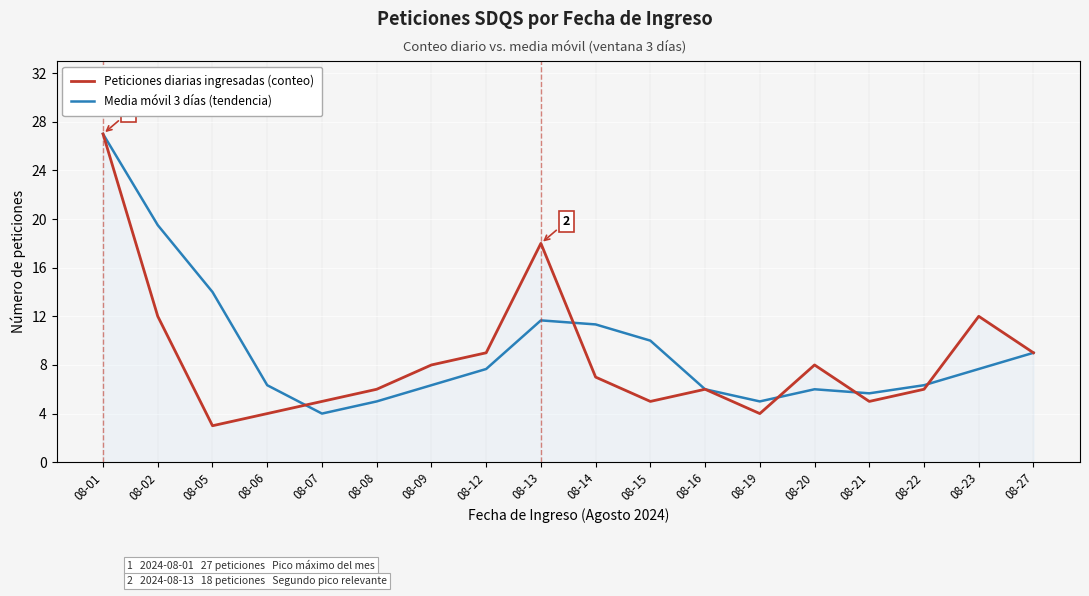

Which series has the widest spread of values?

Peticiones diarias ingresadas (conteo)